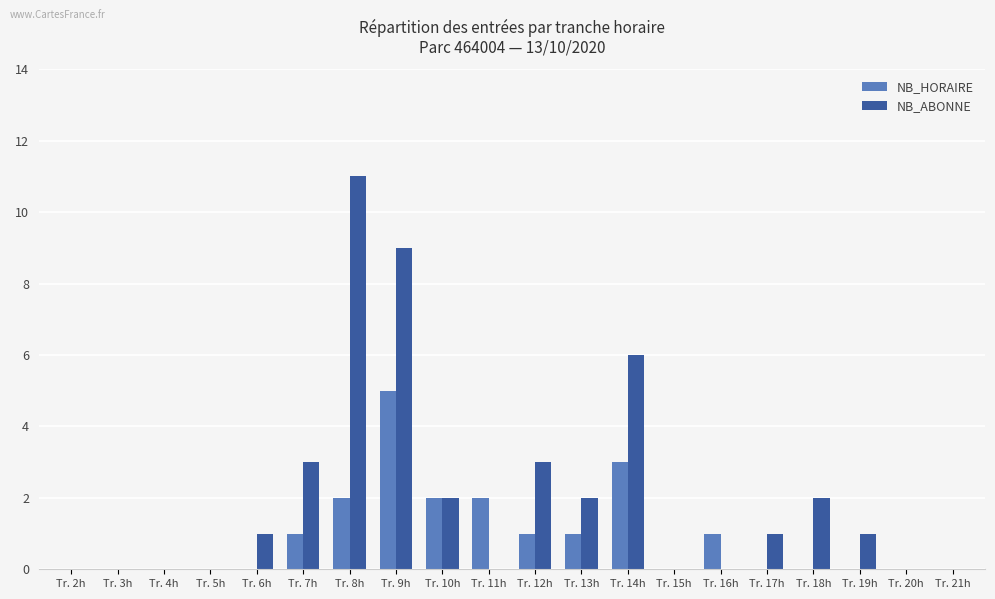

Is the value of NB_HORAIRE at Tr. 14h greater than the value of NB_ABONNE at Tr. 19h?

Yes